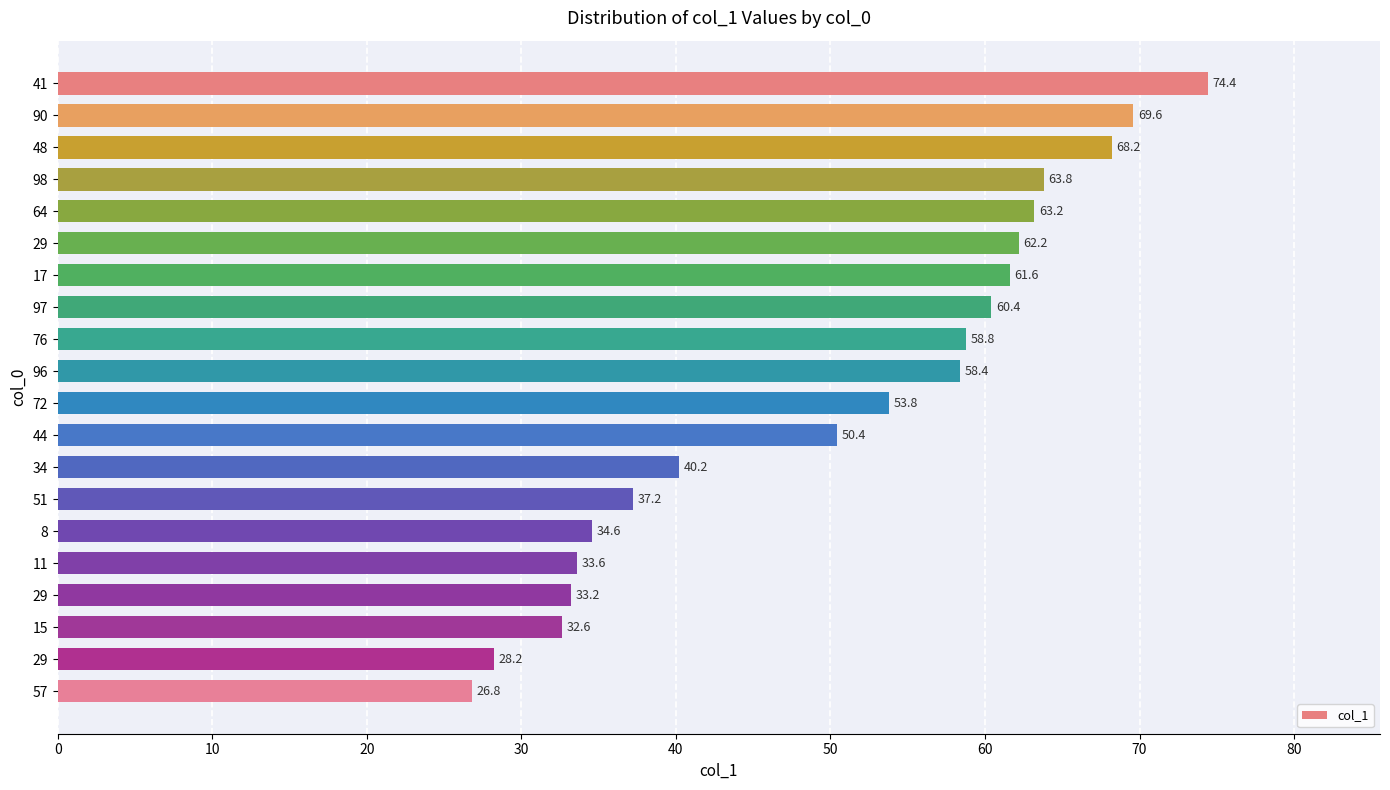

Are the bars horizontal?

Yes